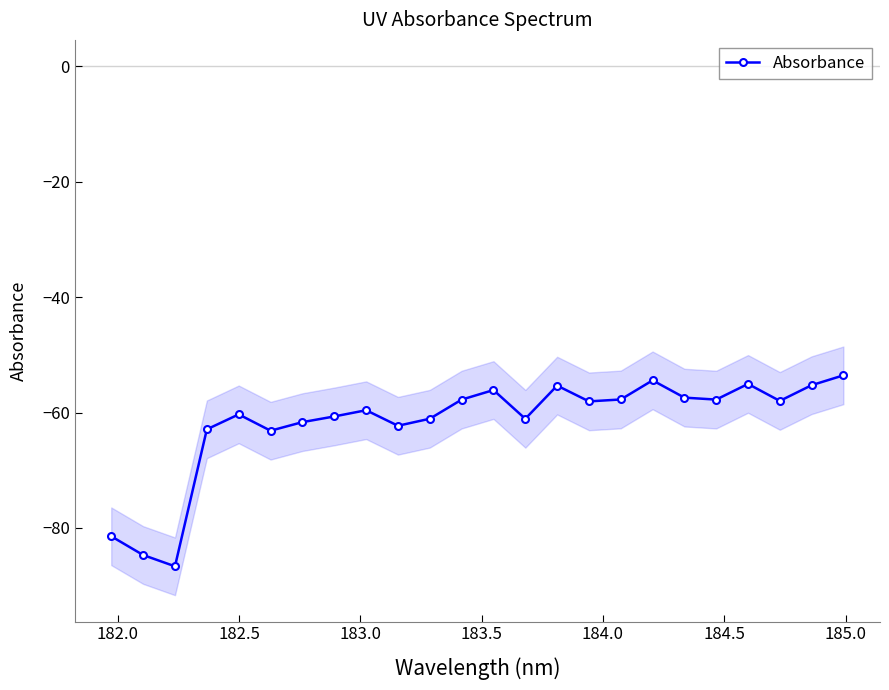

What is the value of the Absorbance point at the 16th from the left?

-58.1